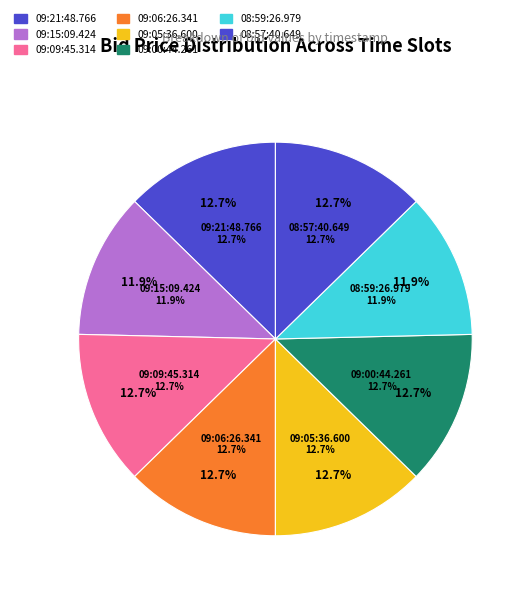

What is the smallest slice in the pie chart?

09:15:09.424